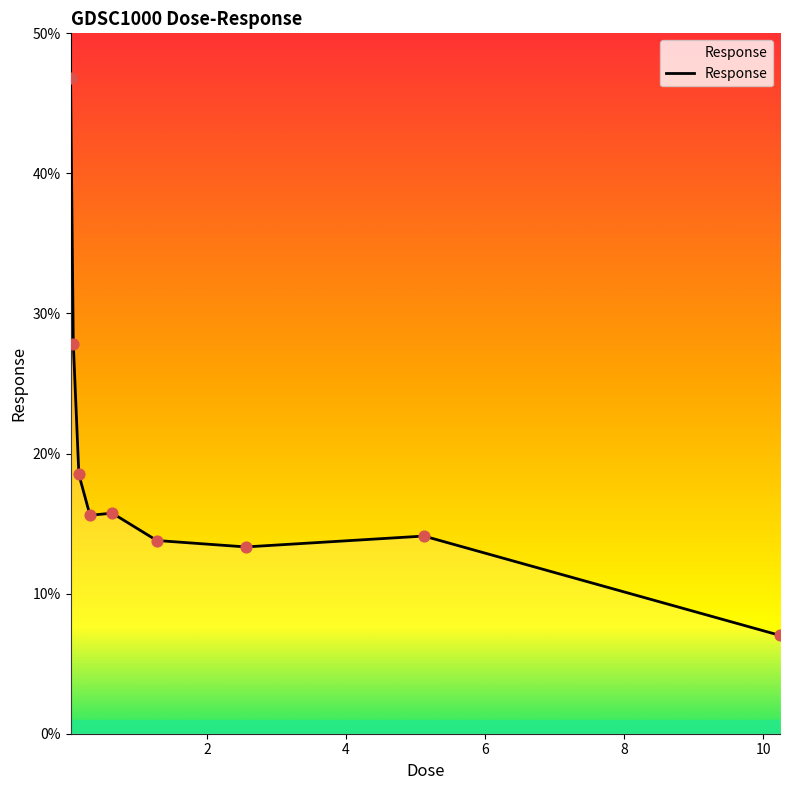

What is the difference between the maximum and minimum values?

39.8